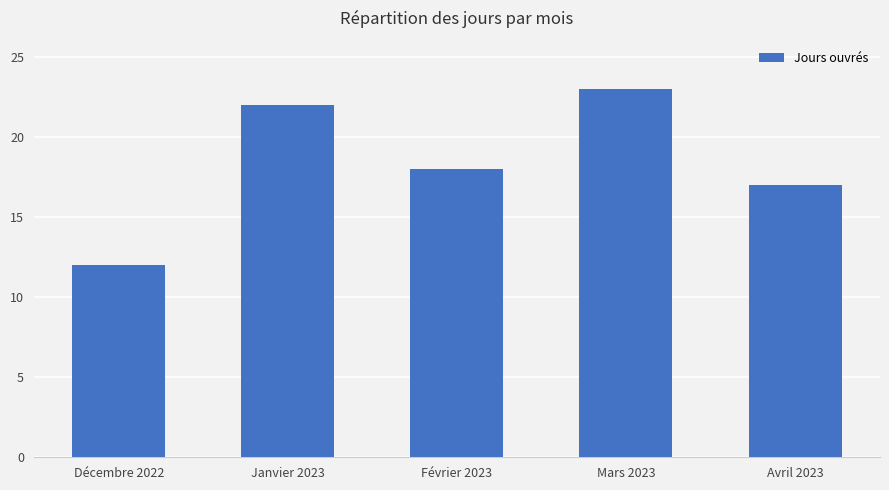

At which label does the data first exceed 18?

Janvier 2023